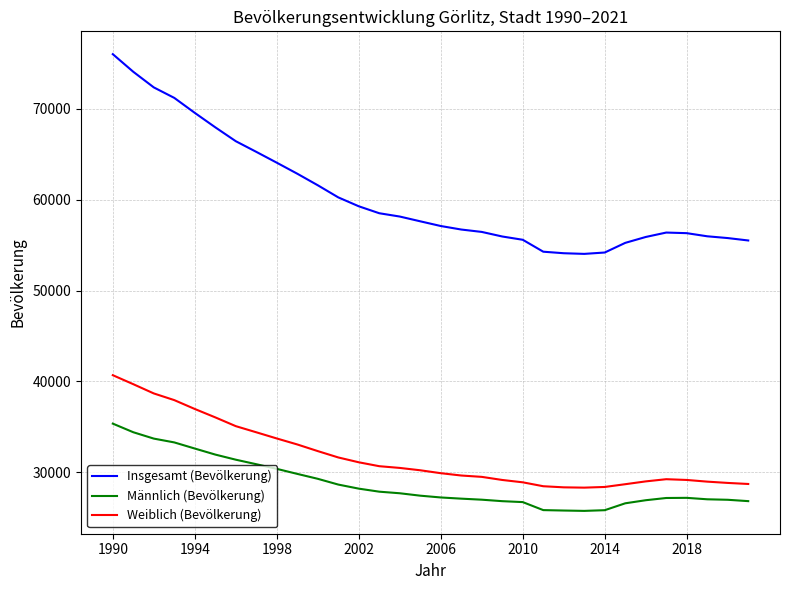

True or false: Insgesamt (Bevölkerung) and Weiblich (Bevölkerung) intersect in this chart.

False